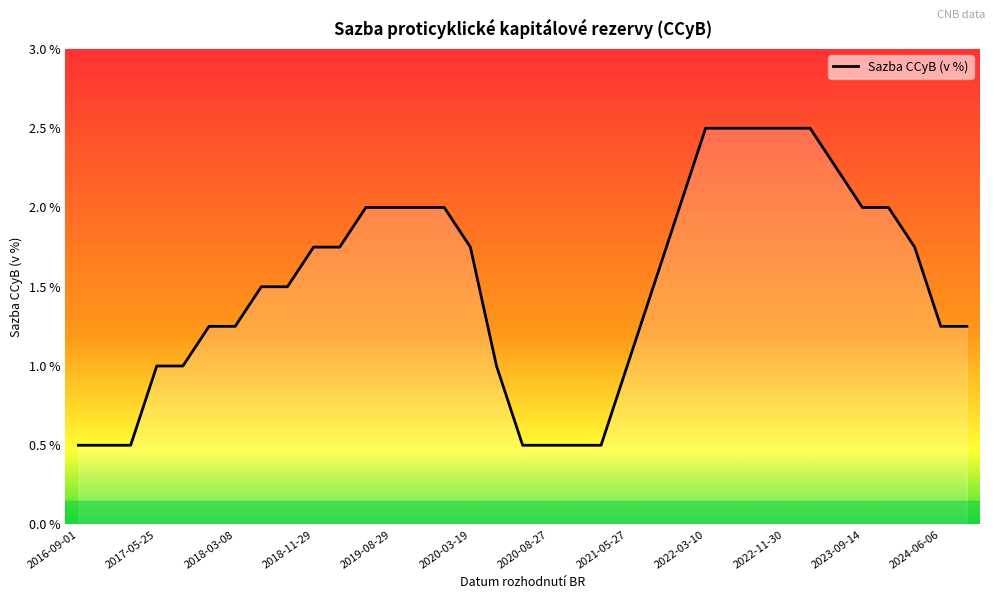

What is the minimum value shown in the chart?

0.5